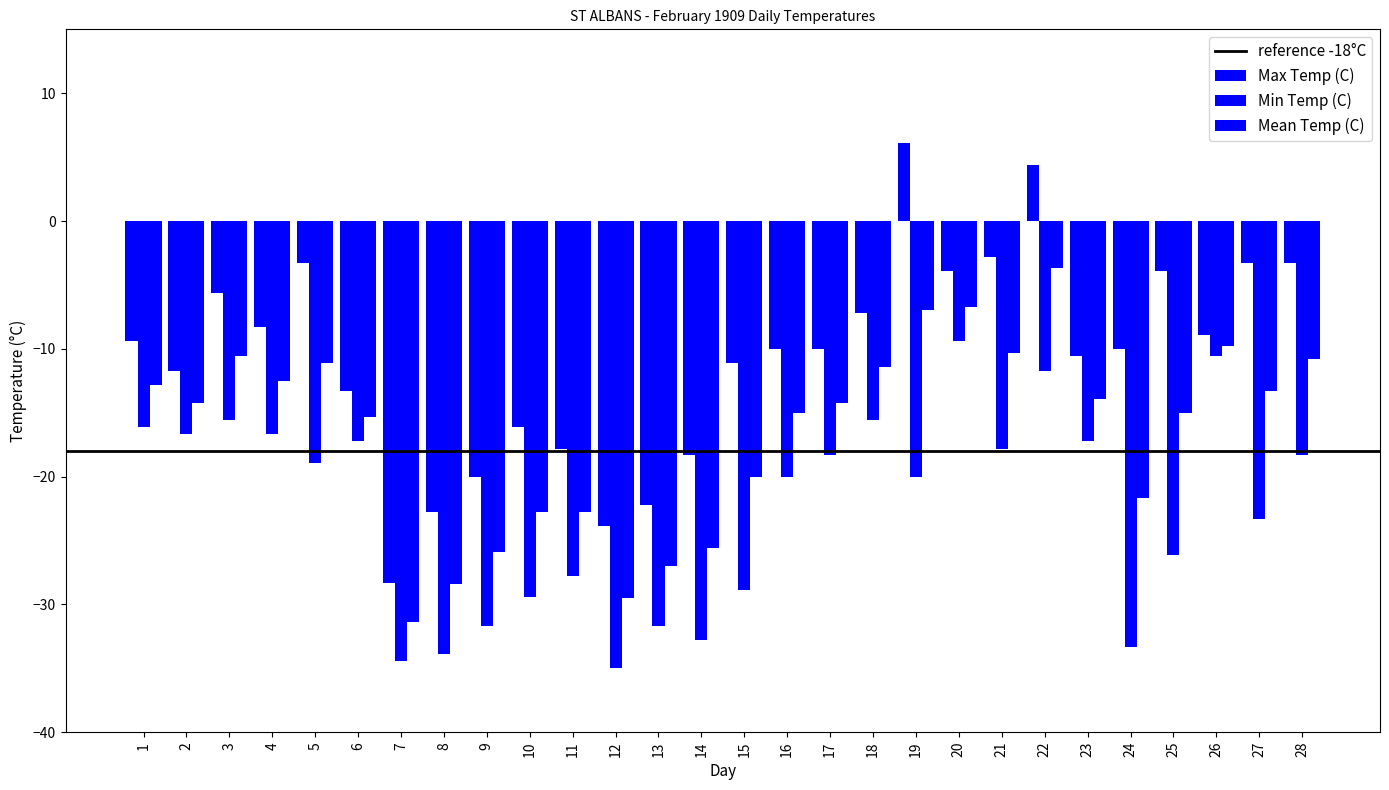

What is the sum of all Min Temp (C) values?

-628.4